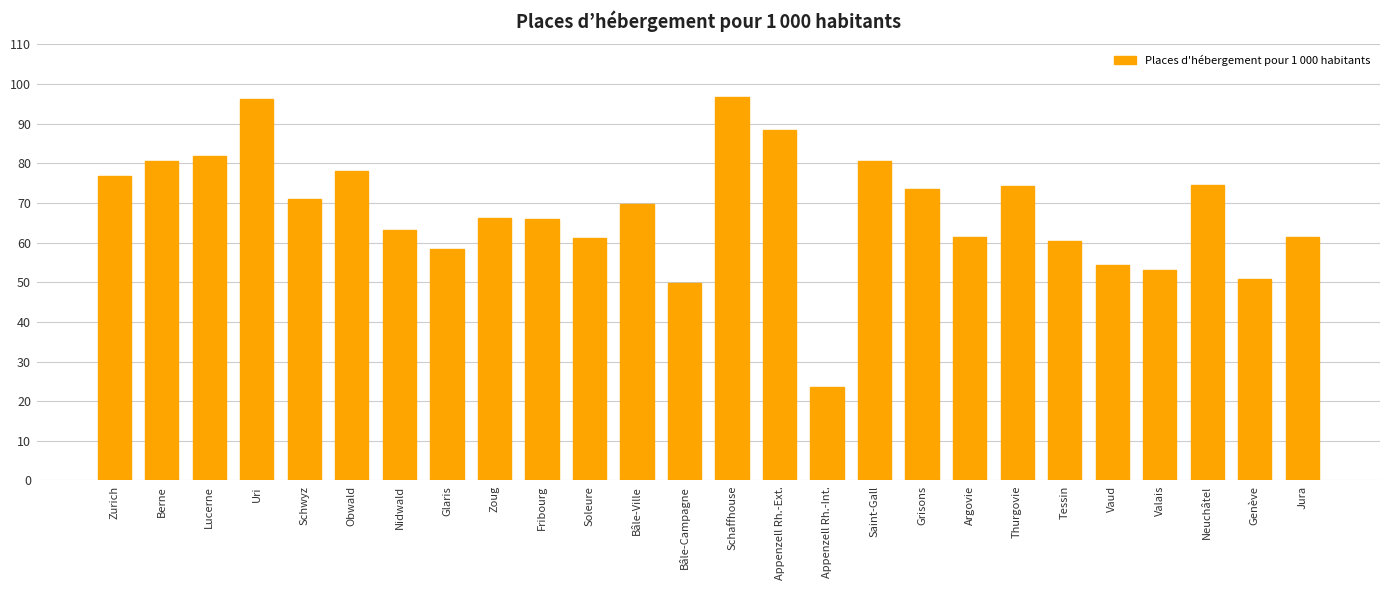

What is the value of the 14th bar from the left?

96.7